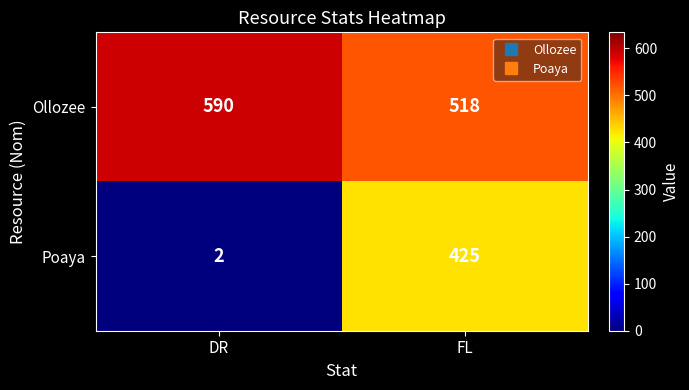

What value does the Ollozee series have at DR, to the nearest 10?

590